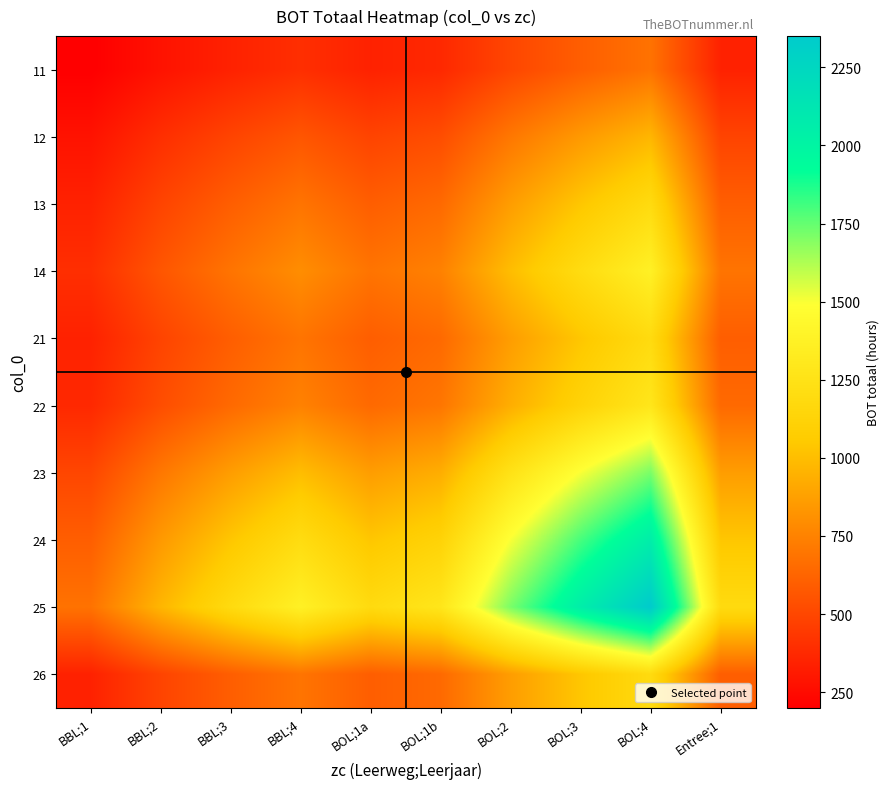

Between BOL;1b and BOL;4, which series saw the biggest shift?

25